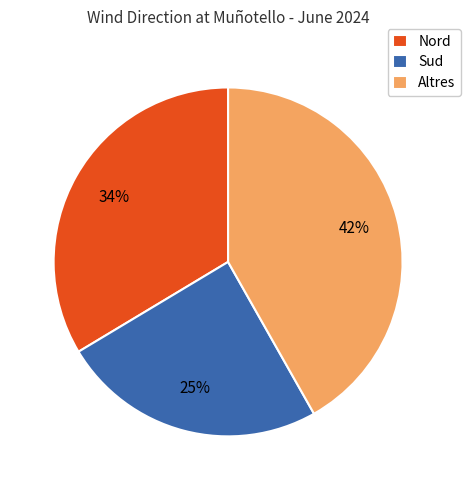

How many slices are in this pie chart?

3